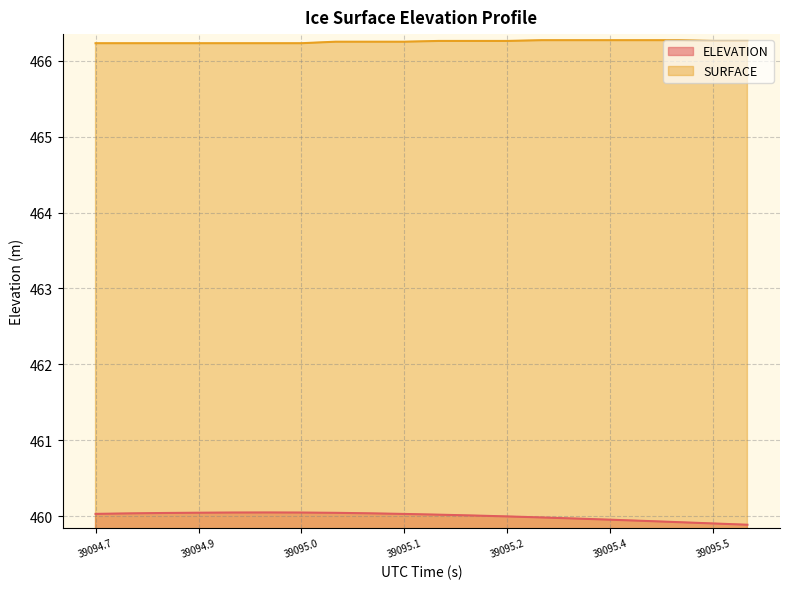

Reading left to right, list all the values displayed in this chart.

ELEVATION: 460.0	460.0	460.0	460.0	460.0	460.1	460.0	460.0	460.0	460.0	460.0	460.0	460.0	460.0	460.0	460.0	459.9	459.9	459.9	459.9
SURFACE: 466.2	466.2	466.2	466.2	466.2	466.2	466.2	466.2	466.2	466.2	466.3	466.3	466.3	466.3	466.3	466.3	466.3	466.3	466.3	466.3